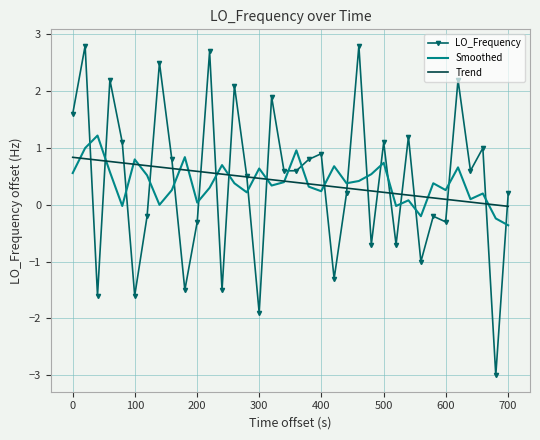

How many intersections are there between LO_Frequency and Smoothed?

22